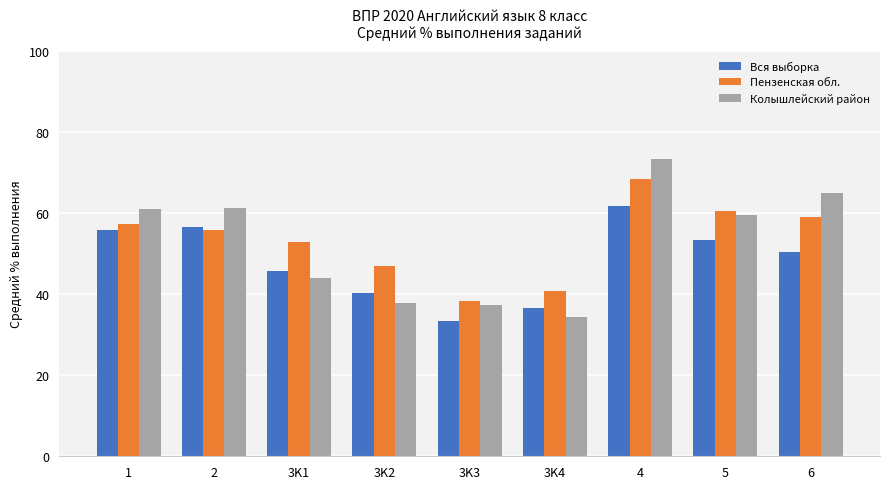

Is the value of Колышлейский район at 6 greater than the value of Вся выборка at 5?

Yes